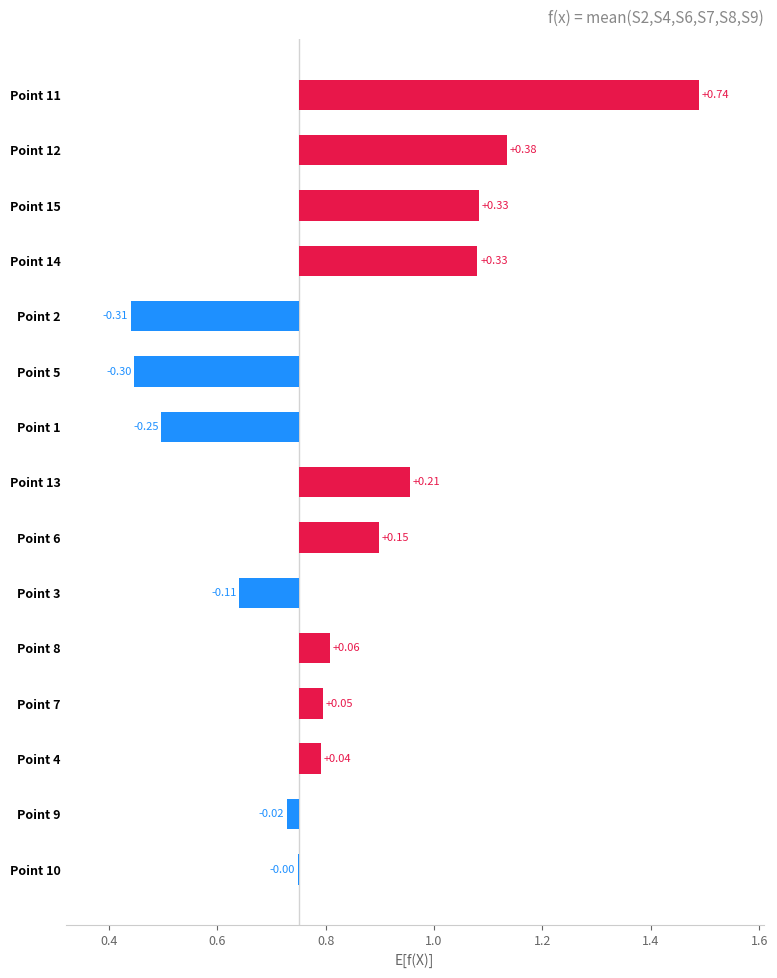

What is the greatest value displayed?

0.7